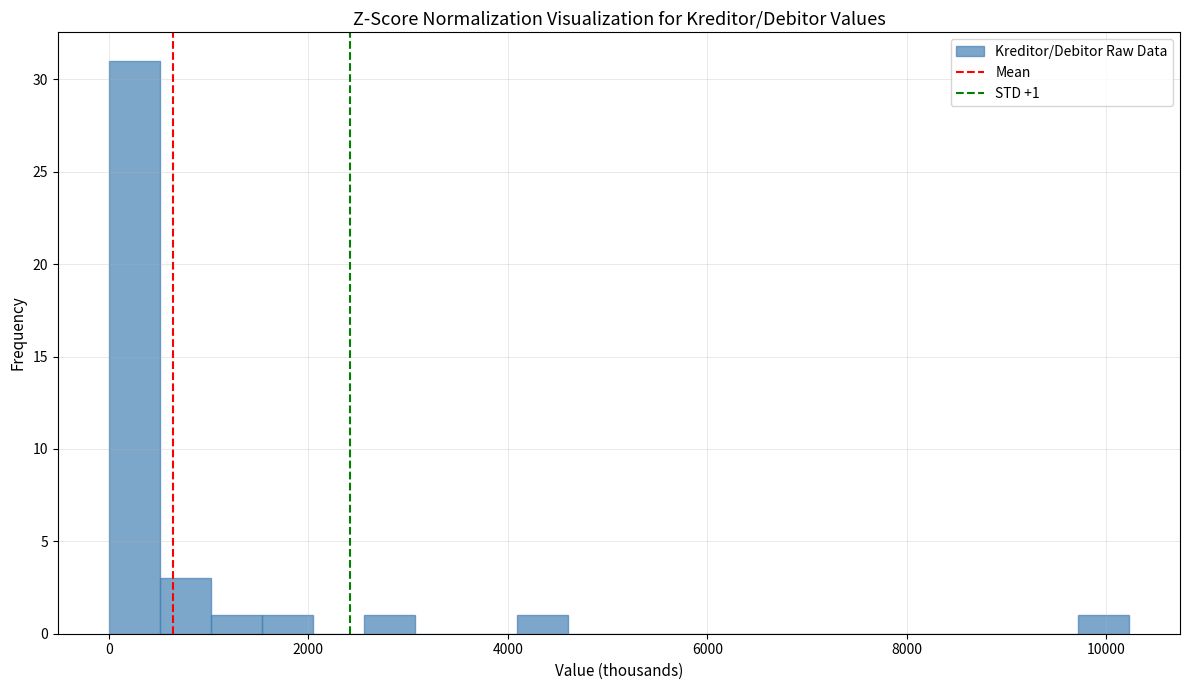

Read against the x-axis, roughly where is the centre of the tallest bar?

200